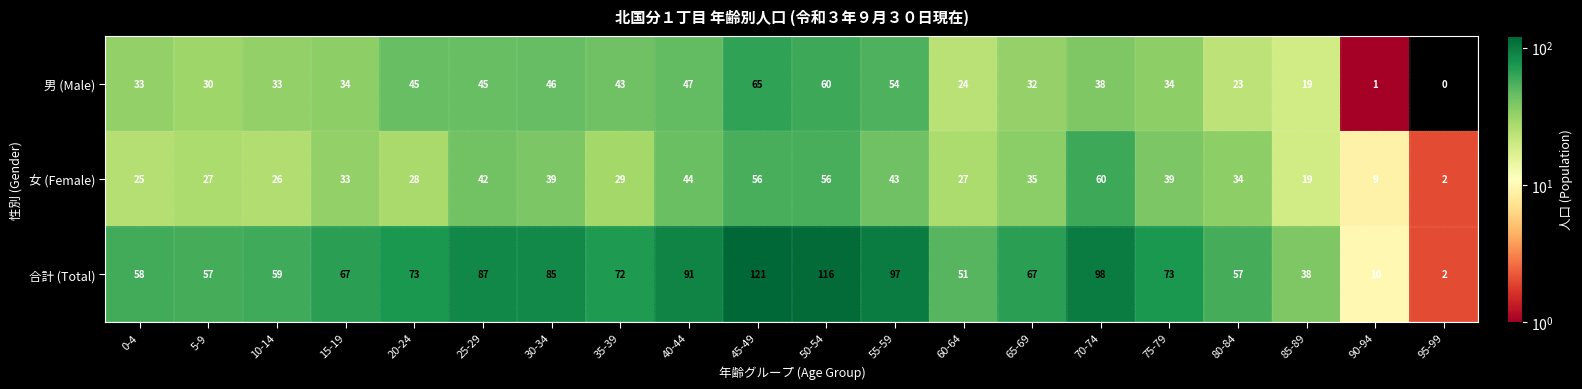

Which category has the lowest value in the 男 (Male) series?

95-99